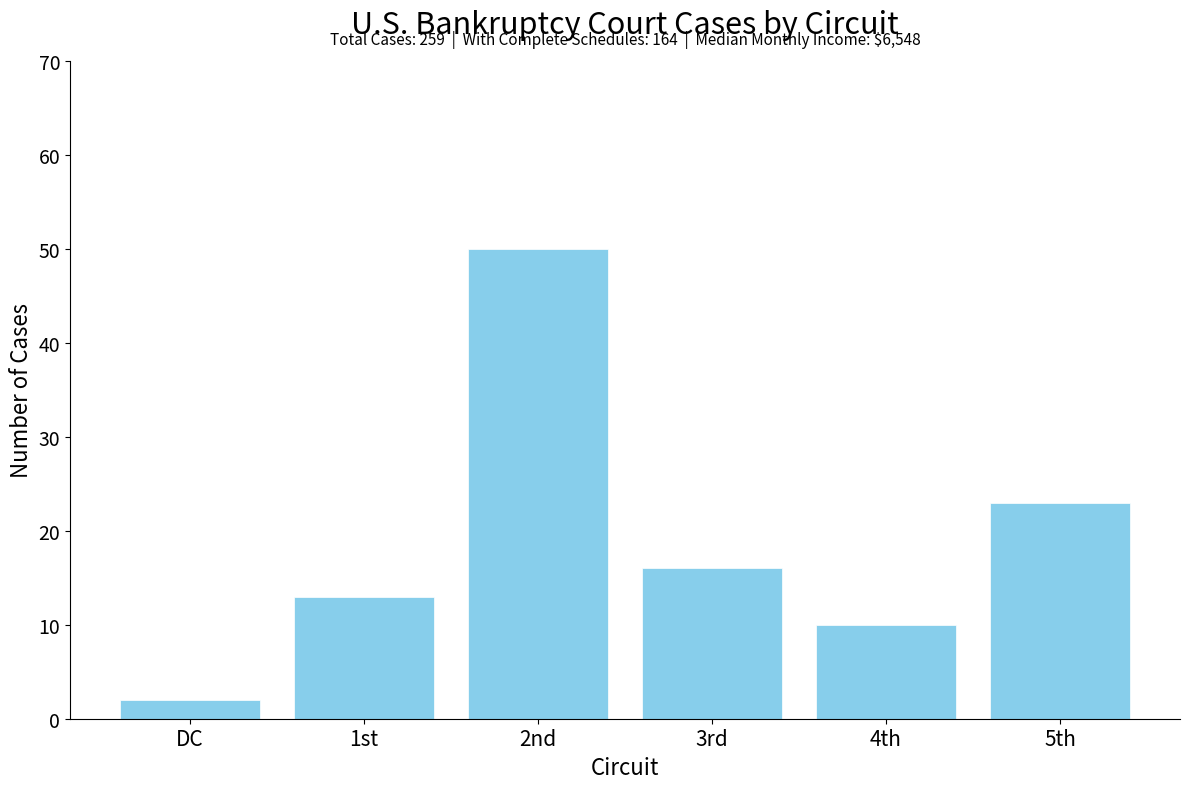

Reading left to right, extract all data points from this chart.

DC=2	1st=13	2nd=50	3rd=16	4th=10	5th=23